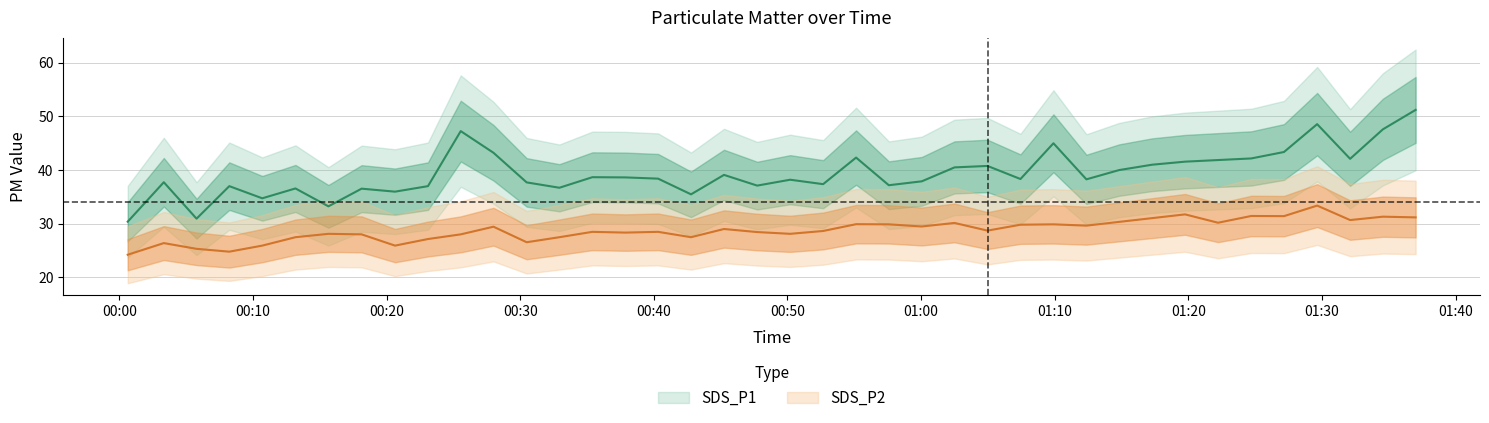

True or false: SDS_P1 and SDS_P2 intersect in this chart.

False